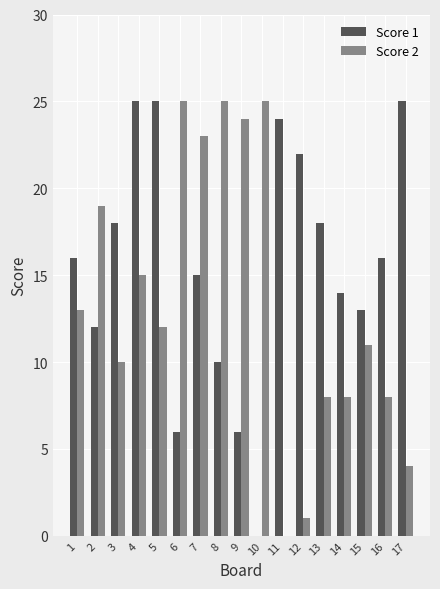

What is the highest value of the Score 2 series?

25